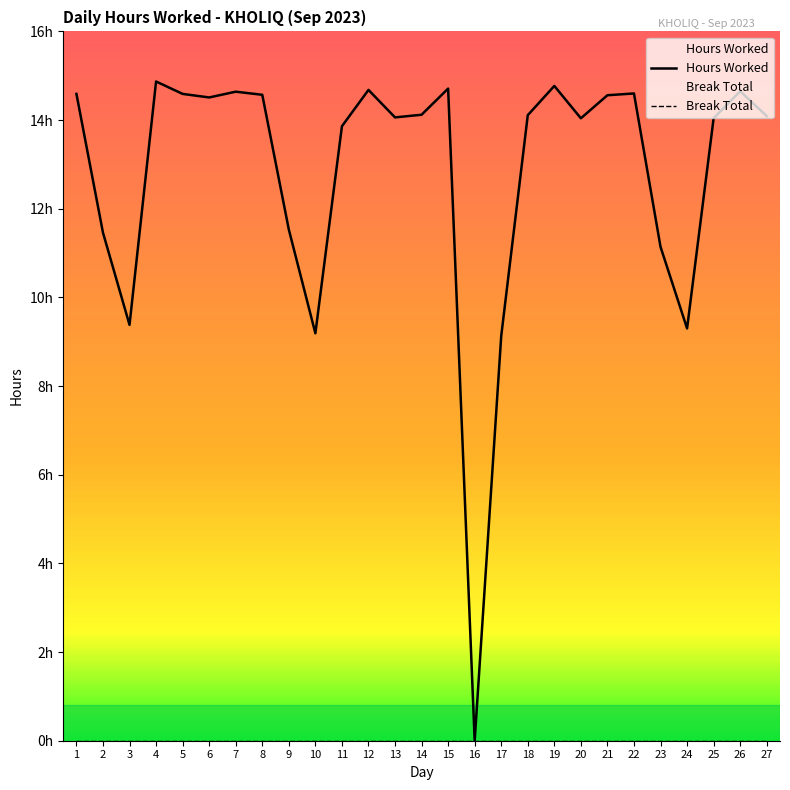

Is it true that the value at 13 is 14.1?

True